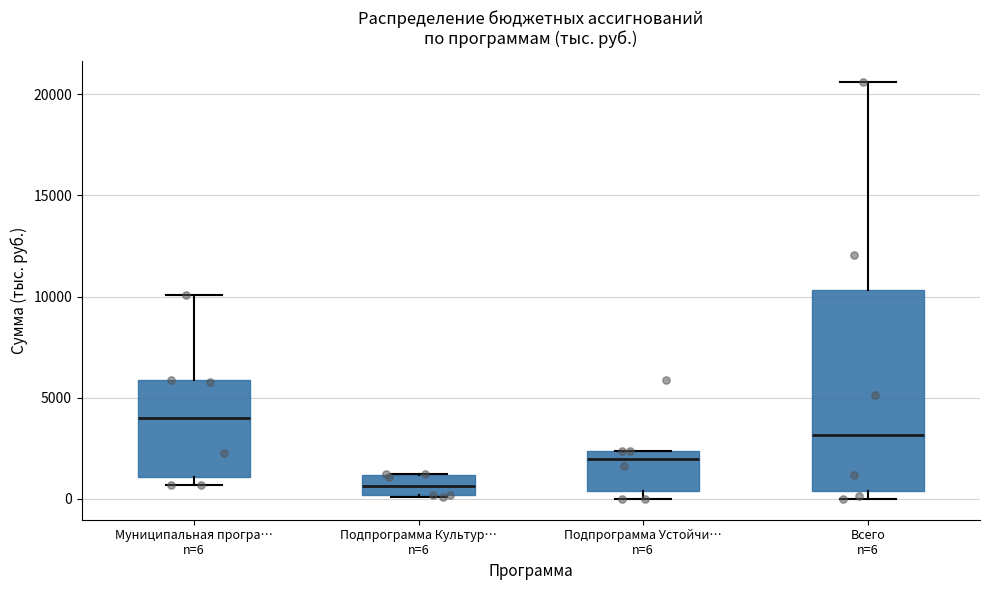

Reading left to right, read every box against the y-axis: the position of its median line, the range the box covers, and the ends of its whiskers. The values are not printed on the chart, so give them approximately, as read against the axis.

Муниципальная програ… n=6: median 4000, box 1000 to 6000, whiskers 500 to 10000
Подпрограмма Культур… n=6: median 500, box 0 to 1000, whiskers 0 to 1000
Подпрограмма Устойчи… n=6: median 2000, box 500 to 2500, whiskers 0 to 2500
Всего n=6: median 3000, box 500 to 10500, whiskers 0 to 20500